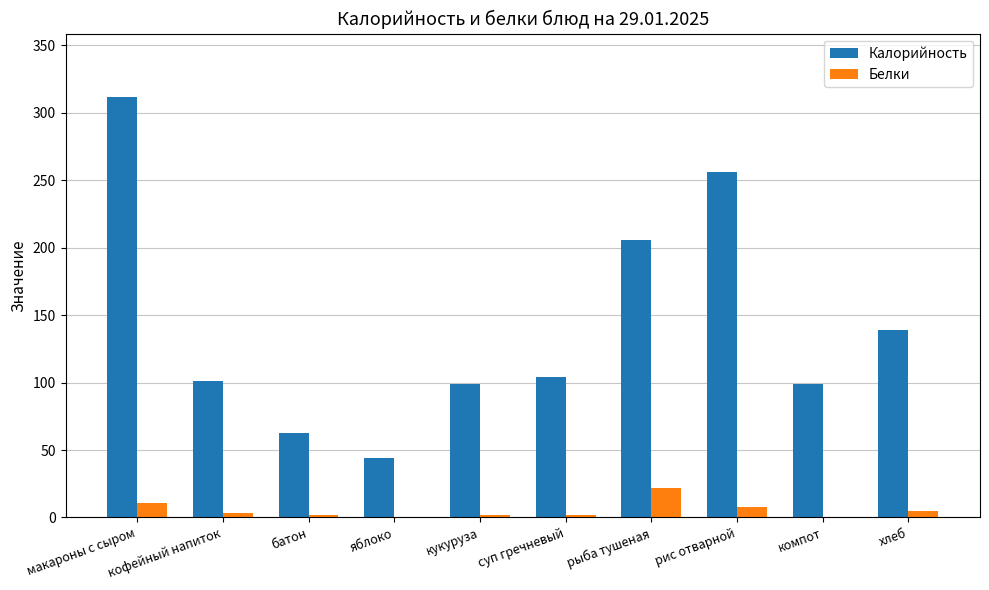

Which category has the highest value in the Белки series?

рыба тушеная